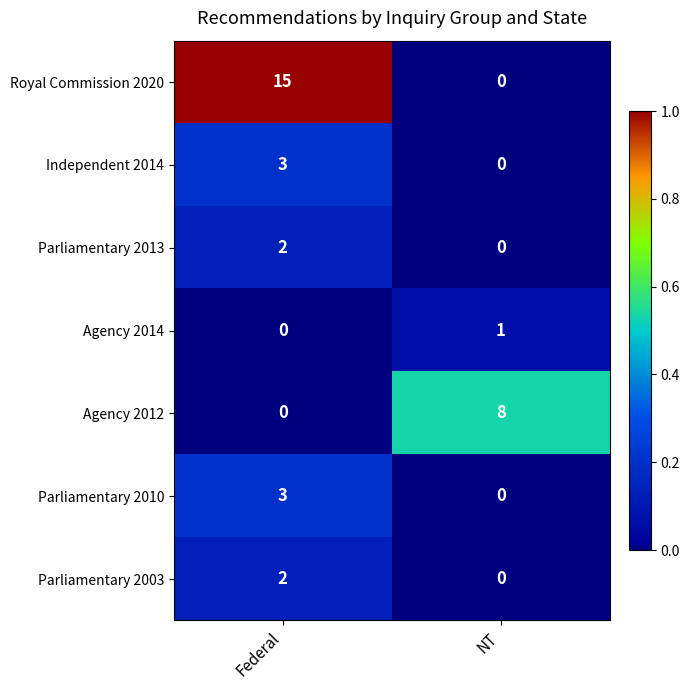

Between Federal and NT, which series saw the biggest shift?

Royal Commission 2020